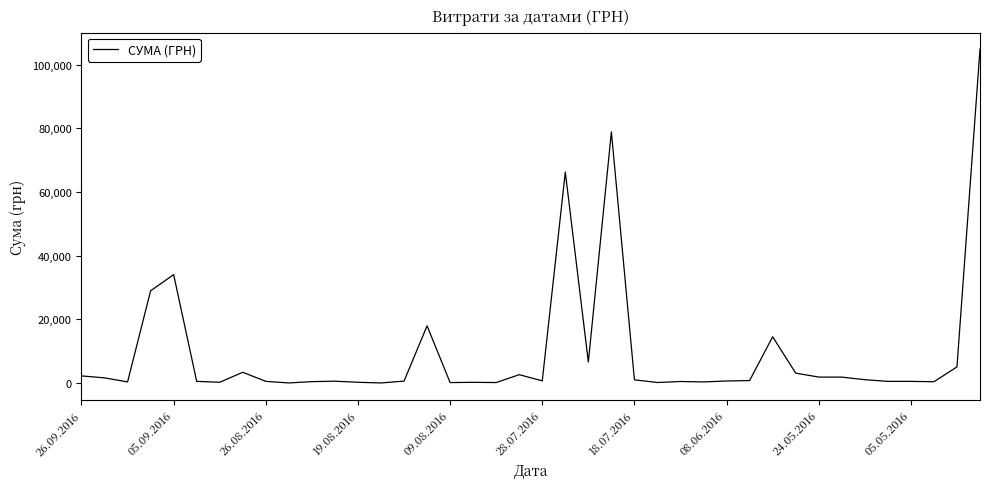

What is the difference between the maximum and minimum values?

104884.1